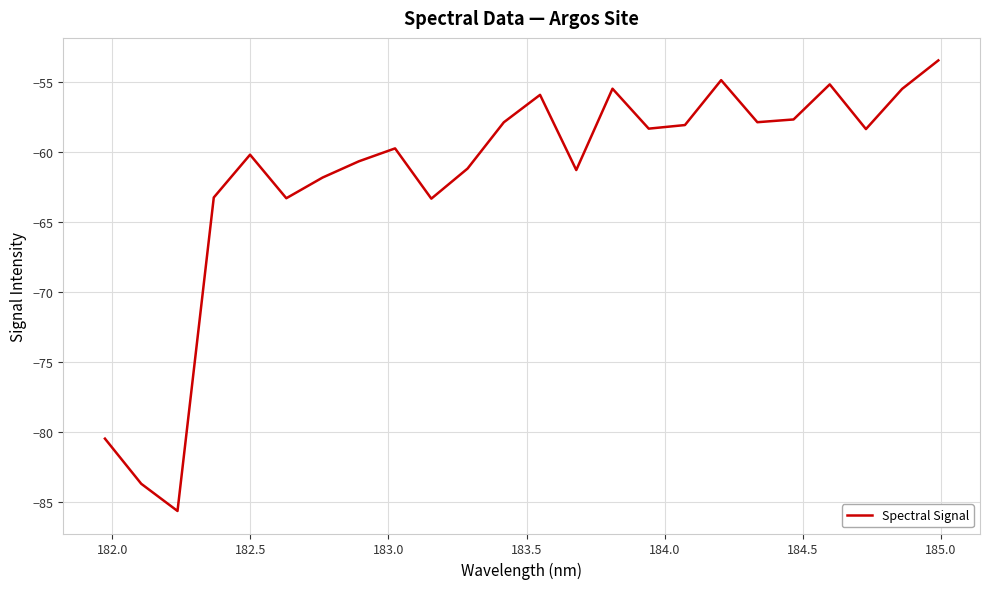

What is the minimum value shown in the chart?

-85.7